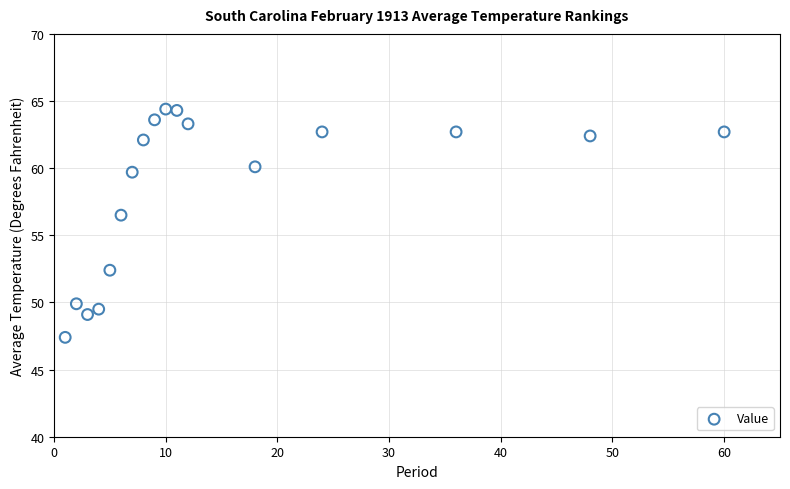

What is the range of Y values (max minus min)?

17.0